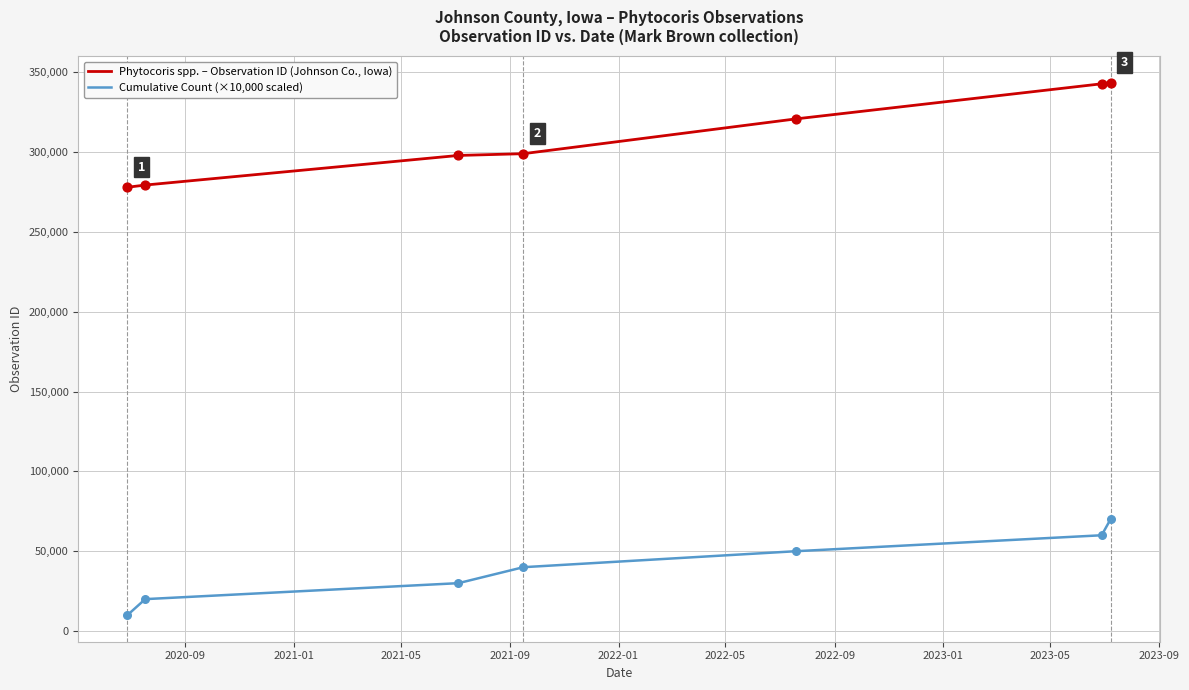

Which series has the largest range (max minus min)?

Phytocoris spp. – Observation ID (Johnson Co., Iowa)